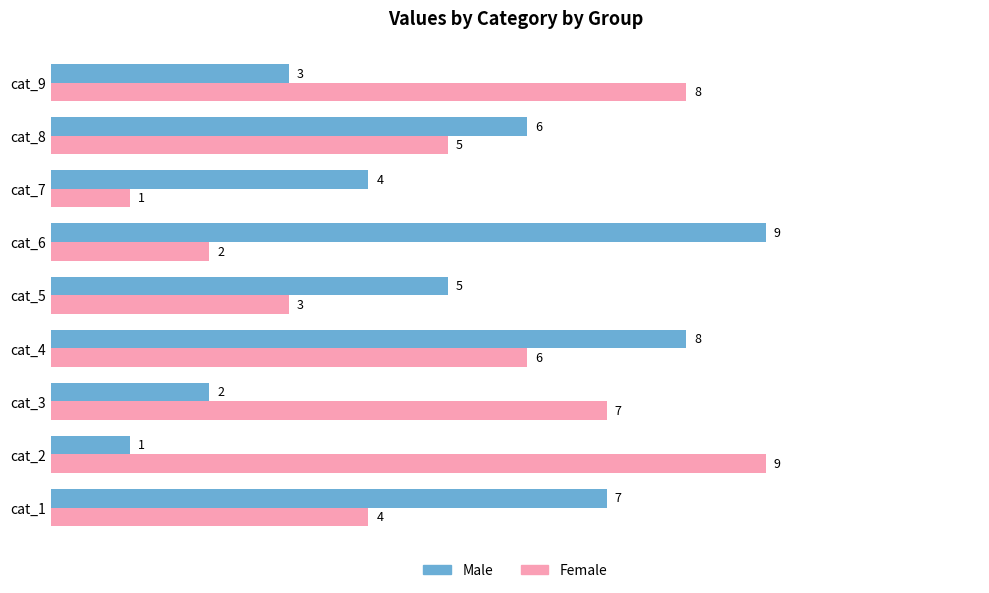

The Male series shows 2 at cat_3. True or false?

True